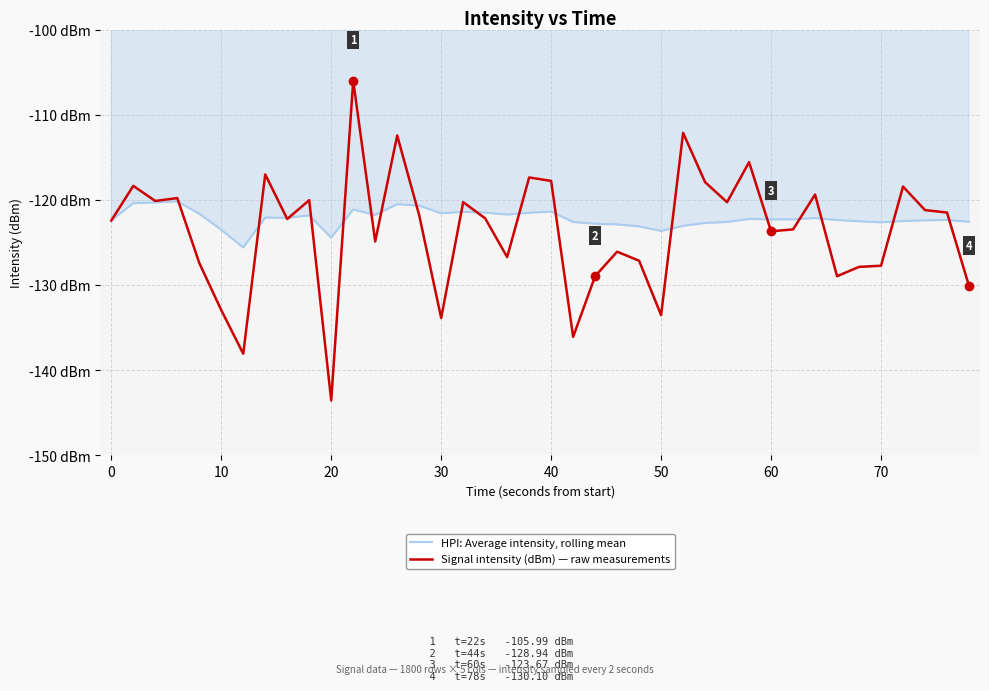

Reading left to right, list all the values displayed in this chart.

HPI: Average intensity, rolling mean: -122.4	-120.4	-120.3	-120.2	-121.6	-123.5	-125.6	-122.1	-122.1	-121.8	-124.4	-121.1	-121.8	-120.5	-120.7	-121.6	-121.4	-121.5	-121.7	-121.5	-121.4	-122.6	-122.8	-122.9	-123.1	-123.6	-123.0	-122.7	-122.6	-122.2	-122.3	-122.3	-122.1	-122.4	-122.5	-122.6	-122.5	-122.4	-122.3	-122.6
Signal intensity (dBm) — raw measurements: -122.4	-118.3	-120.1	-119.8	-127.4	-132.9	-138.1	-117.0	-122.2	-120.0	-143.5	-106.0	-124.9	-112.4	-121.8	-133.9	-120.3	-122.2	-126.7	-117.4	-117.8	-136.1	-128.9	-126.1	-127.1	-133.5	-112.1	-117.9	-120.3	-115.6	-123.7	-123.5	-119.4	-128.9	-127.9	-127.7	-118.4	-121.2	-121.5	-130.1